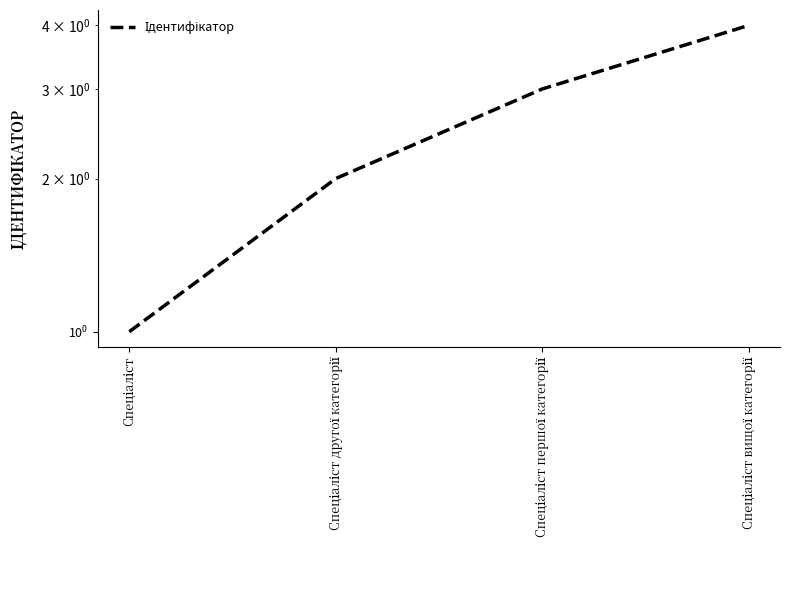

At which category does the chart reach its minimum across all series?

Спеціаліст